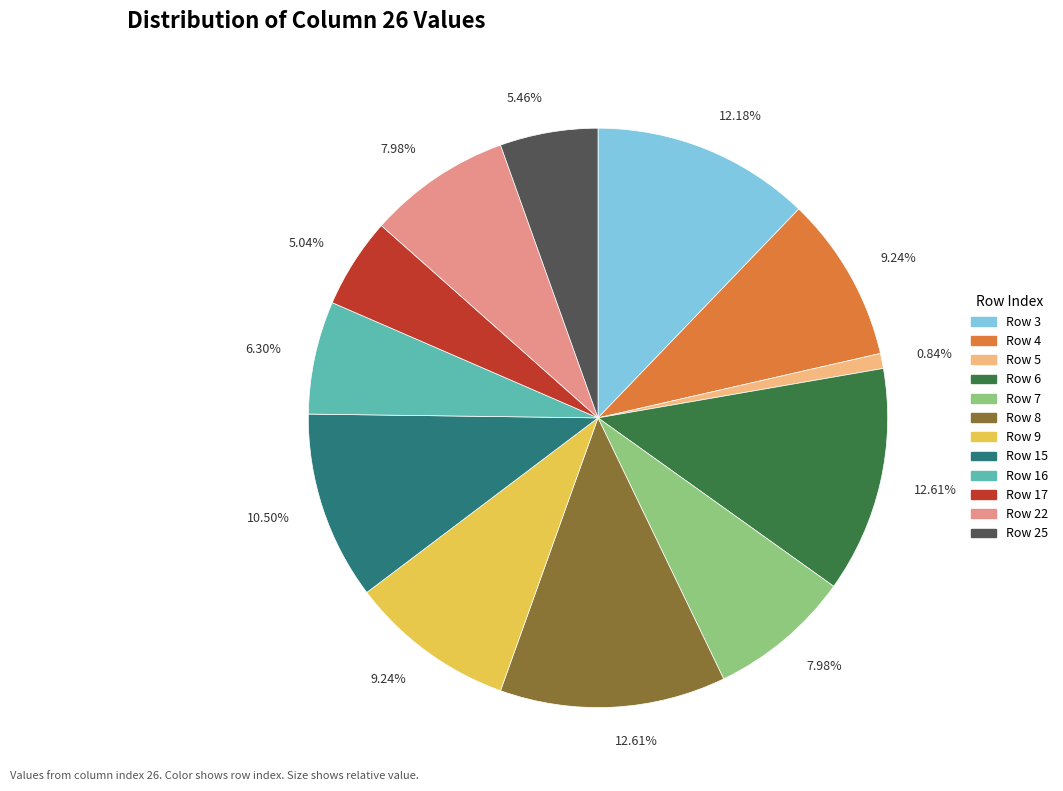

Is there any slice that represents more than half of the pie?

No